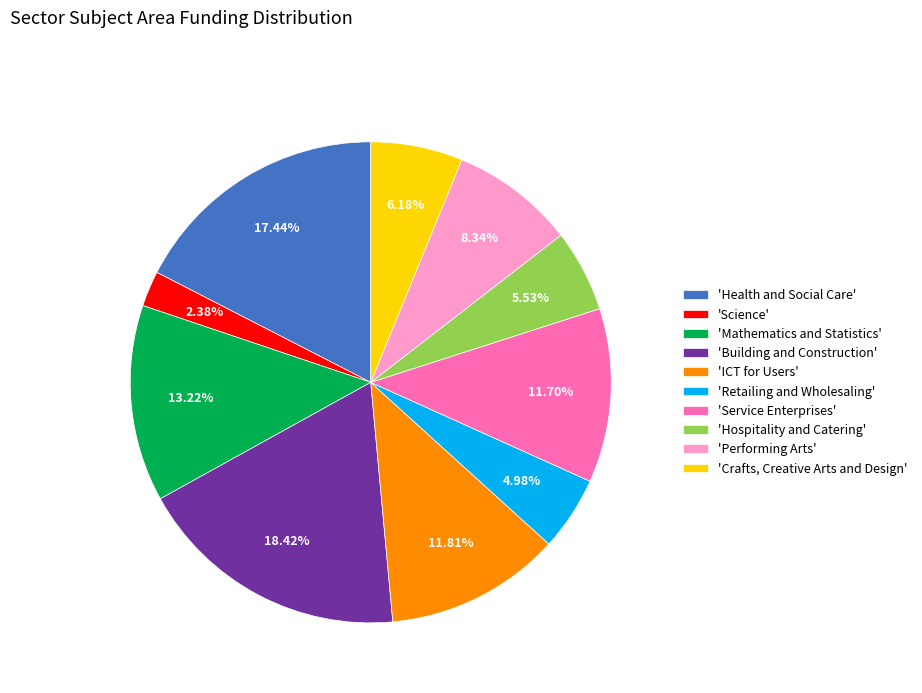

What is the ratio of the value at 'Performing Arts' to the value at 'Building and Construction'?

0.5